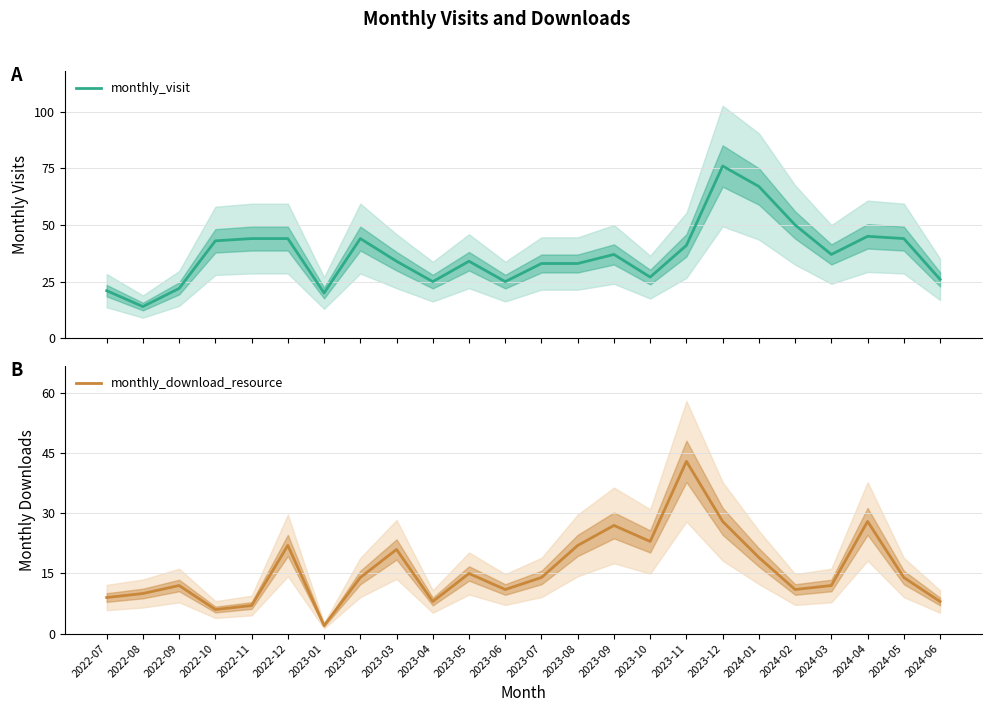

How many values in the monthly_visit series exceed 37?

10